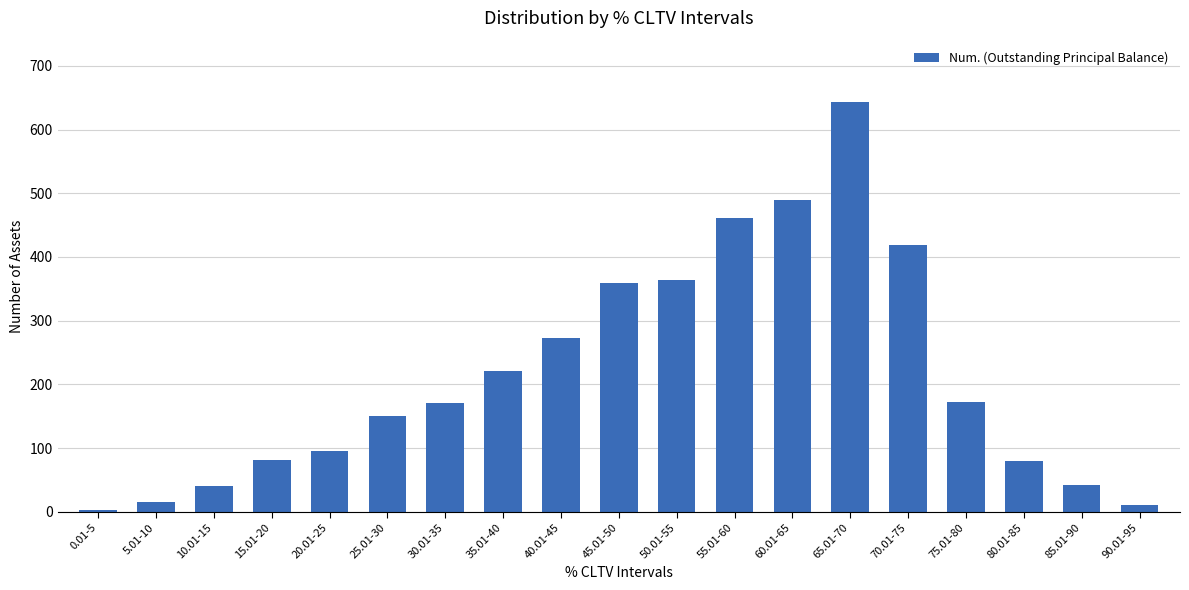

What is the label of the 18th bar from the right?

5.01-10